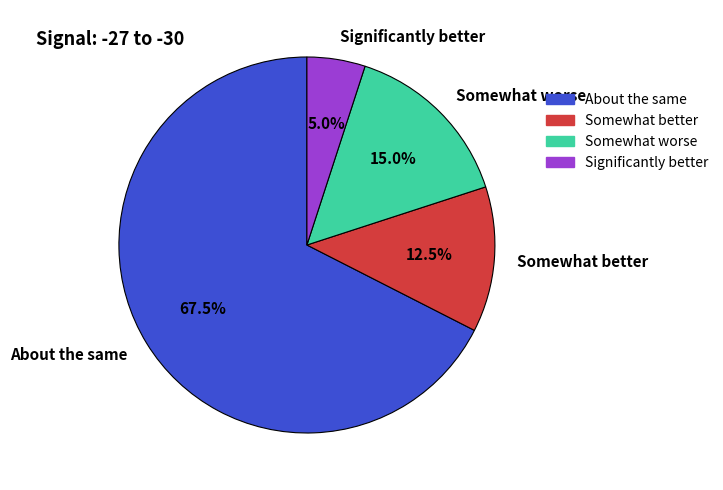

Count the number of slices in the pie.

4